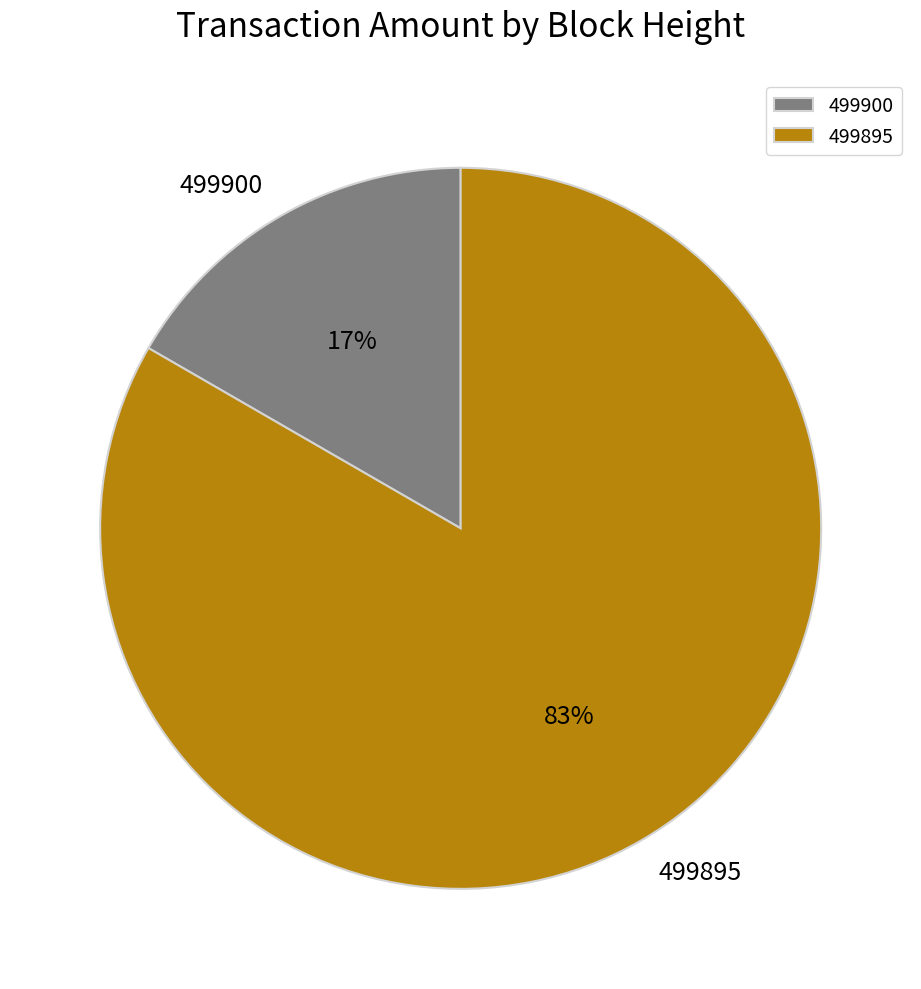

Combined, do 499900 and 499895 account for over 50%?

Yes